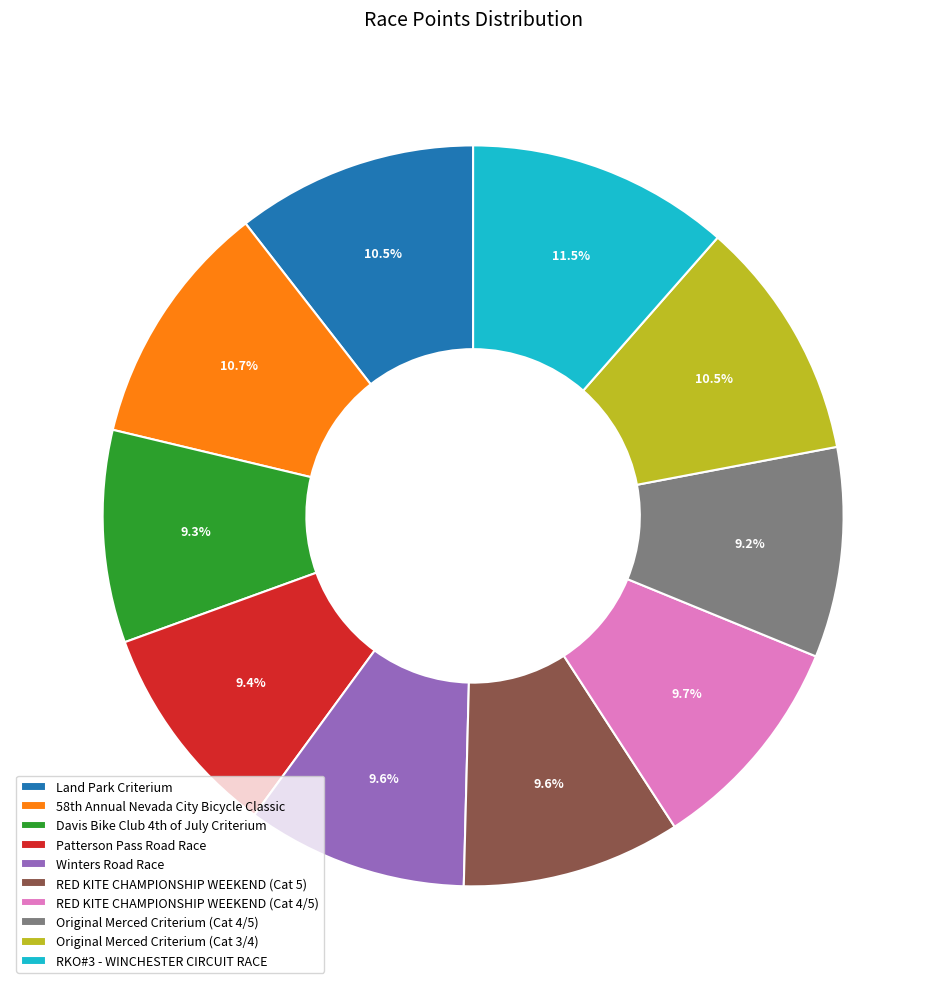

How many slices are in this pie chart?

10